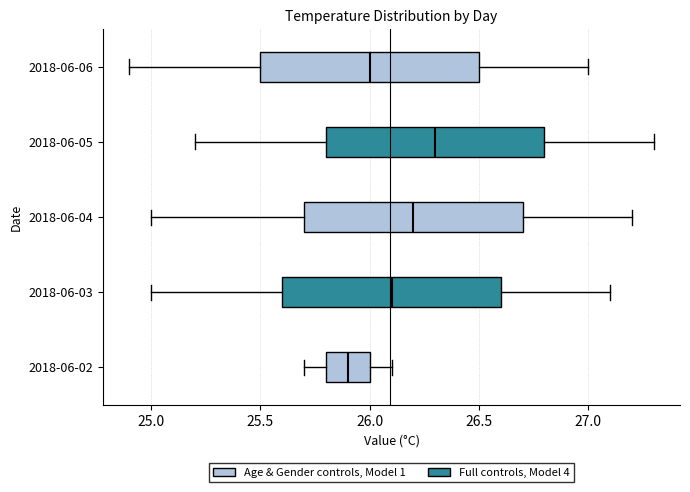

Reading bottom to top, transcribe this box plot: for each box, give where its median line is, the range the box spans, and where its two whiskers end, as read against the x-axis. The values are not printed on the chart, so give them approximately, as read against the axis.

2018-06-02: median 25.9, box 25.8 to 26.0, whiskers 25.7 to 26.1
2018-06-03: median 26.1, box 25.6 to 26.6, whiskers 25.0 to 27.1
2018-06-04: median 26.2, box 25.7 to 26.7, whiskers 25.0 to 27.2
2018-06-05: median 26.3, box 25.8 to 26.8, whiskers 25.2 to 27.3
2018-06-06: median 26.0, box 25.5 to 26.5, whiskers 24.9 to 27.0